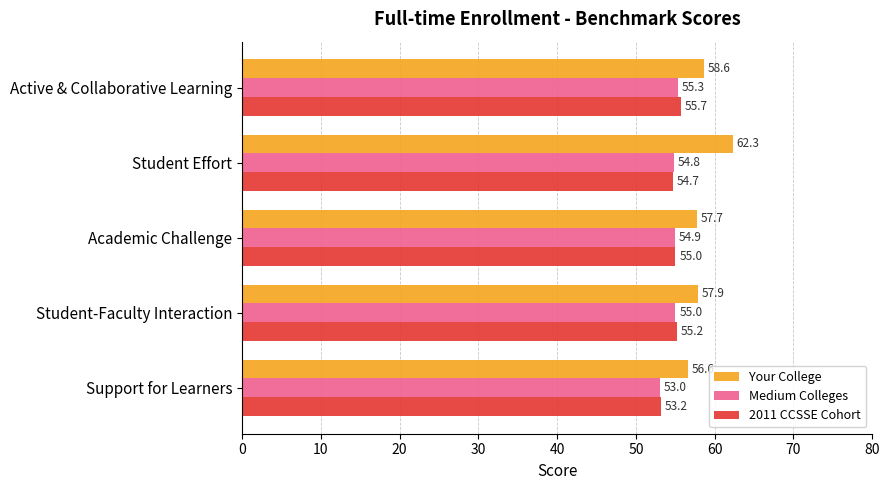

Rank the series by their maximum value, from highest to lowest.

Your College, 2011 CCSSE Cohort, Medium Colleges